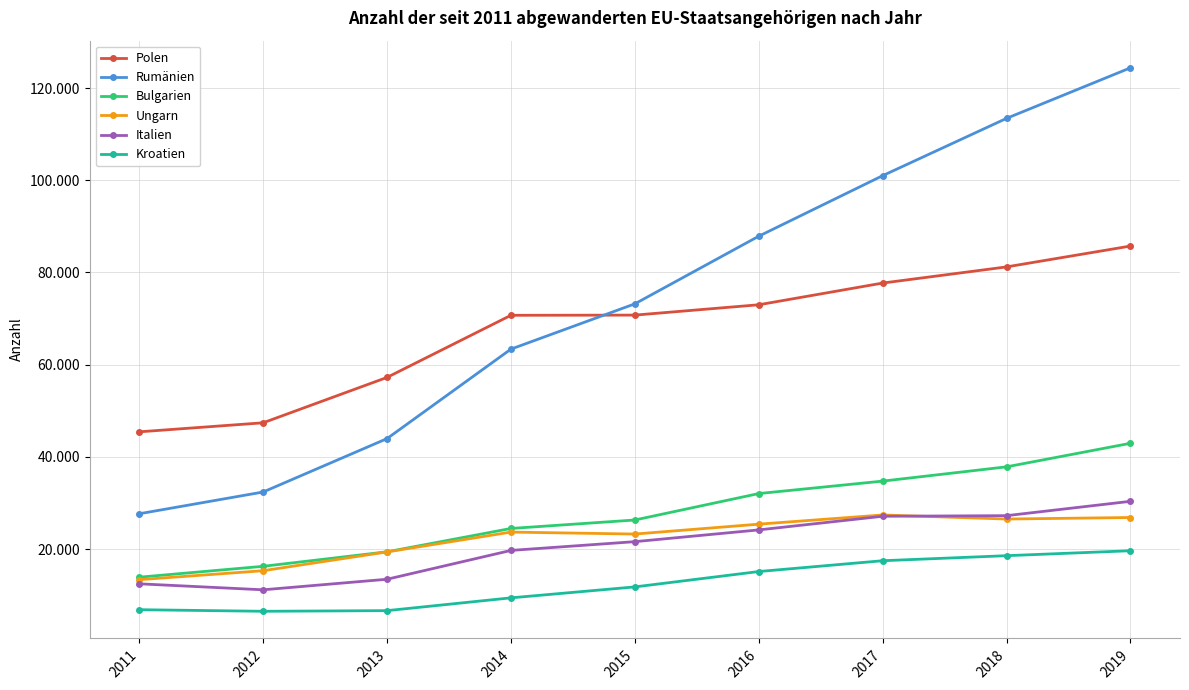

Does the chart have visible grid lines?

Yes